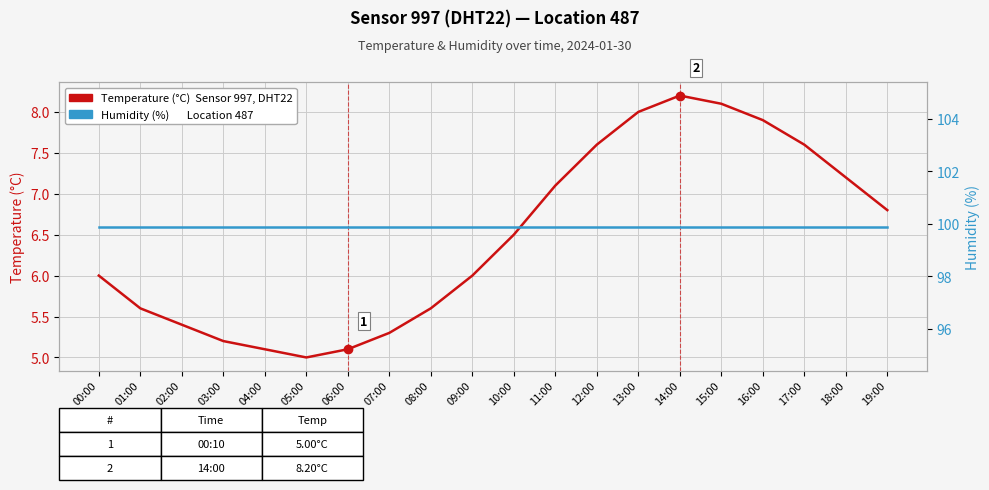

Which category has the highest value in the Humidity (%) series?

00:00